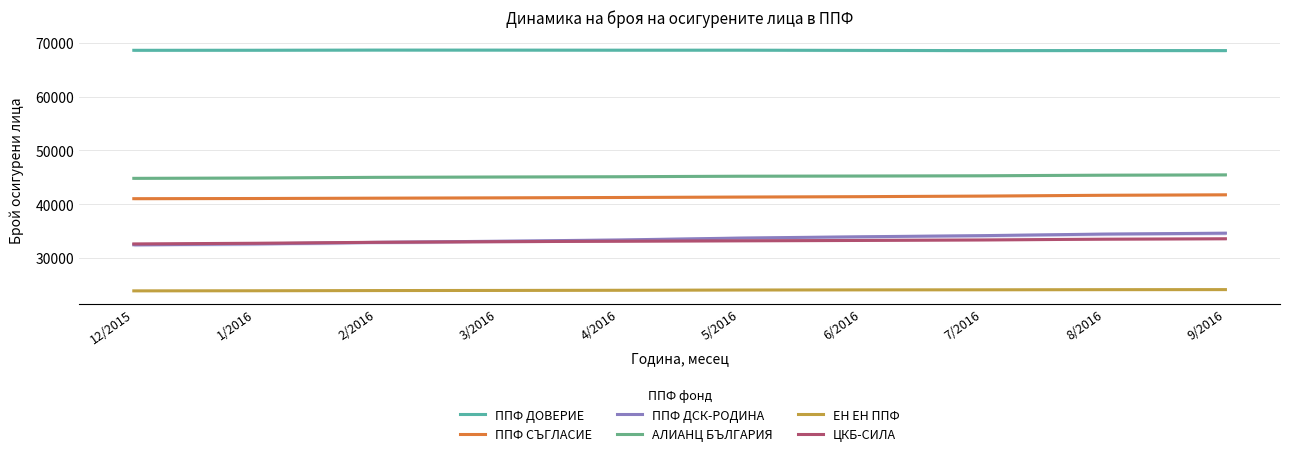

True or false: ППФ ДСК-РОДИНА and АЛИАНЦ БЪЛГАРИЯ cross at least once.

False